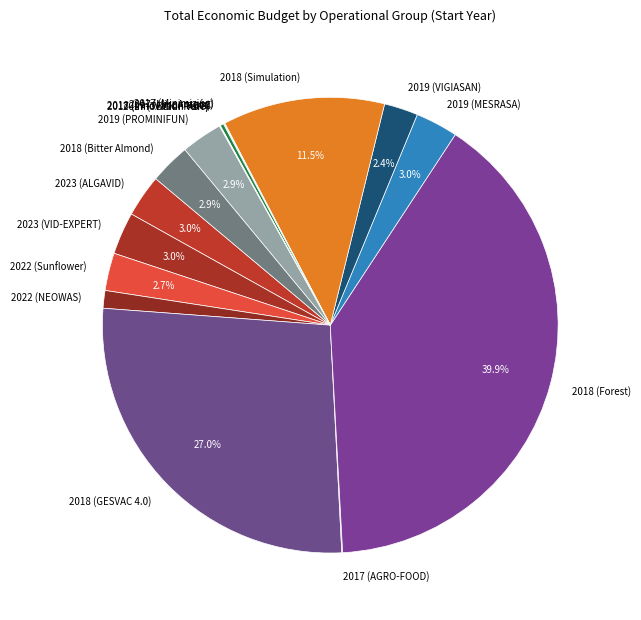

Which category has the biggest portion of the pie?

2018 (Forest)